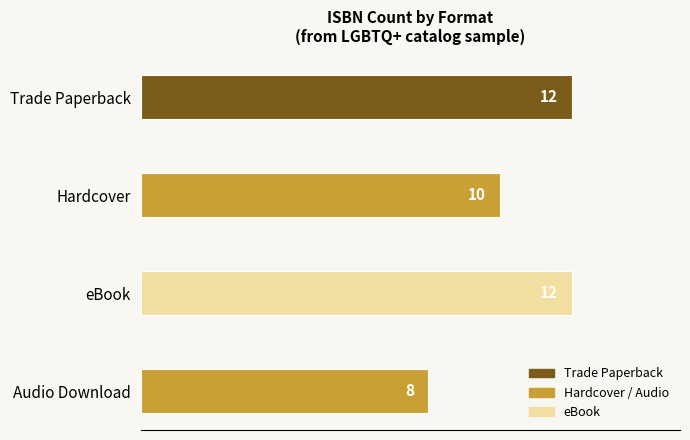

Count the number of data series in this chart.

1